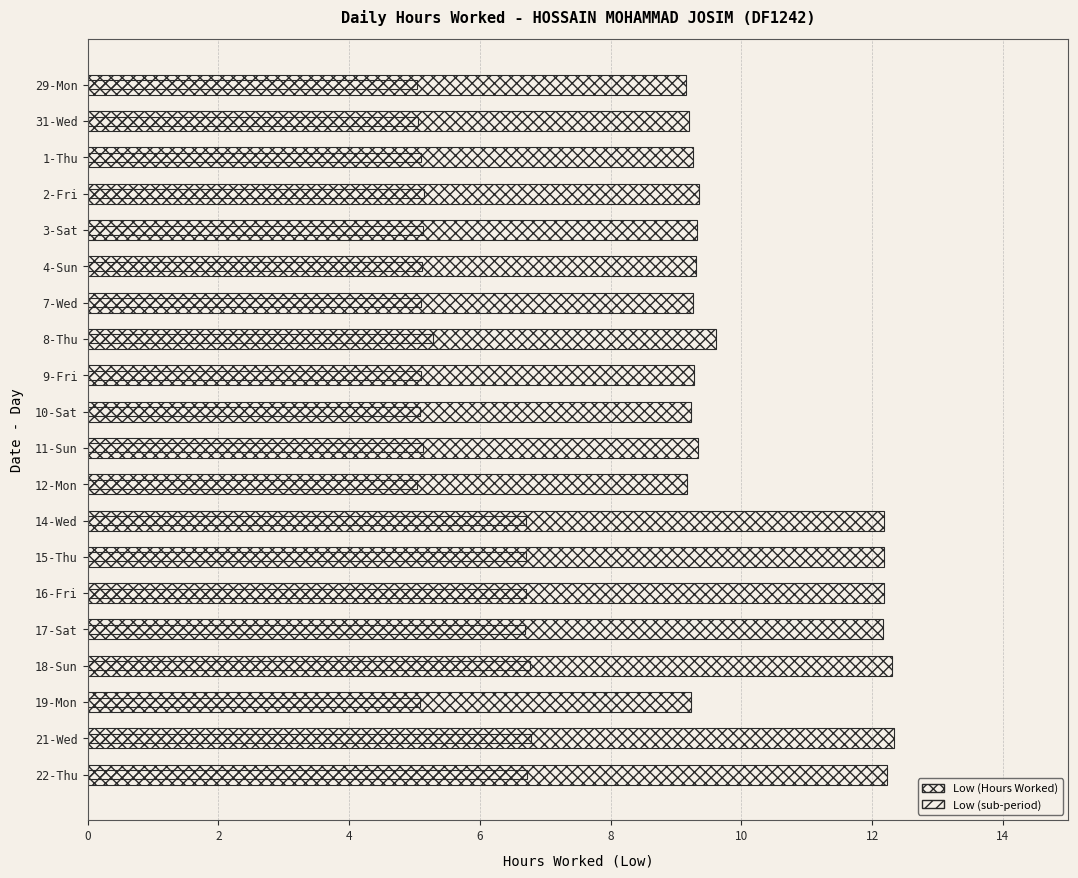

What is the total value across all series at 2-Fri?

14.5